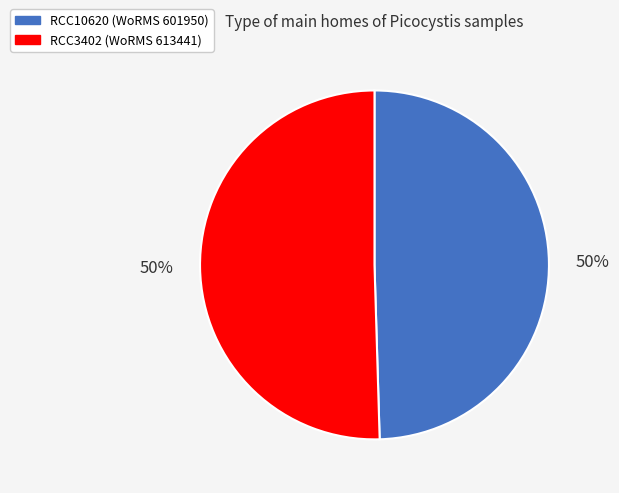

To the nearest percent, what percentage of the pie is RCC10620?

50%